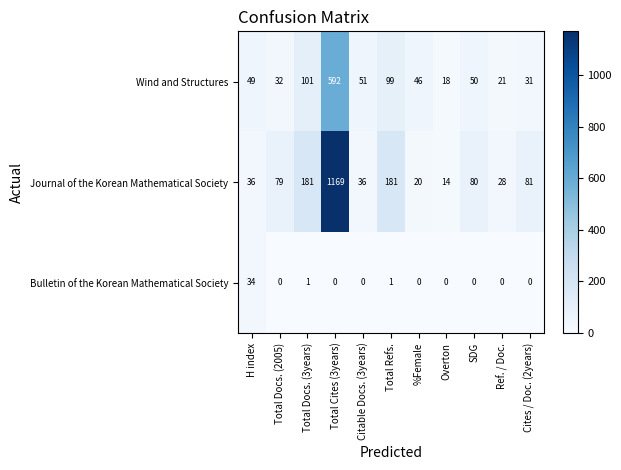

Which series has the largest total across all categories?

Journal of the Korean Mathematical Society